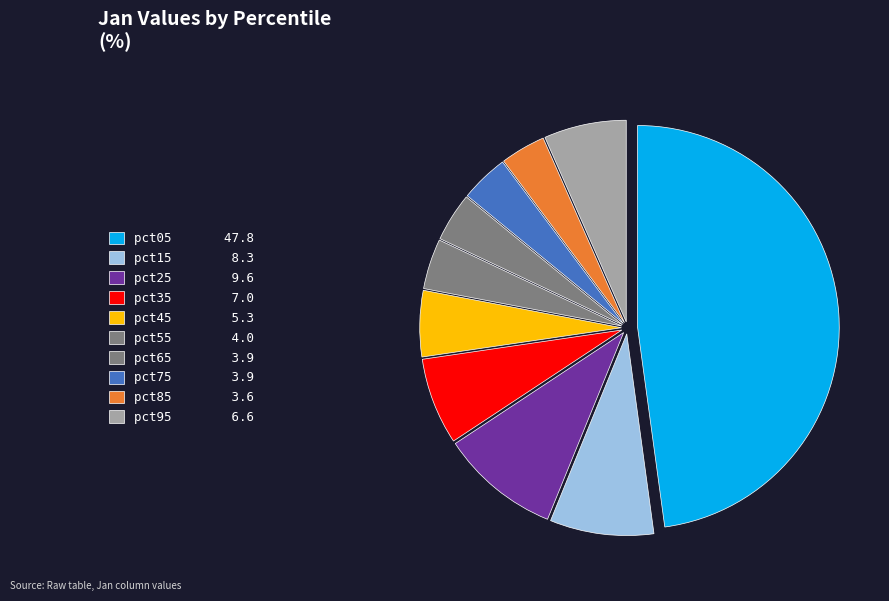

Which slice is the largest?

pct05